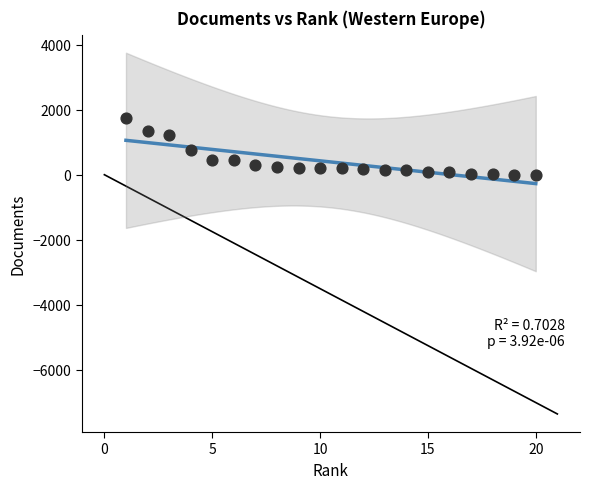

What is the range of Y values (max minus min)?

1748